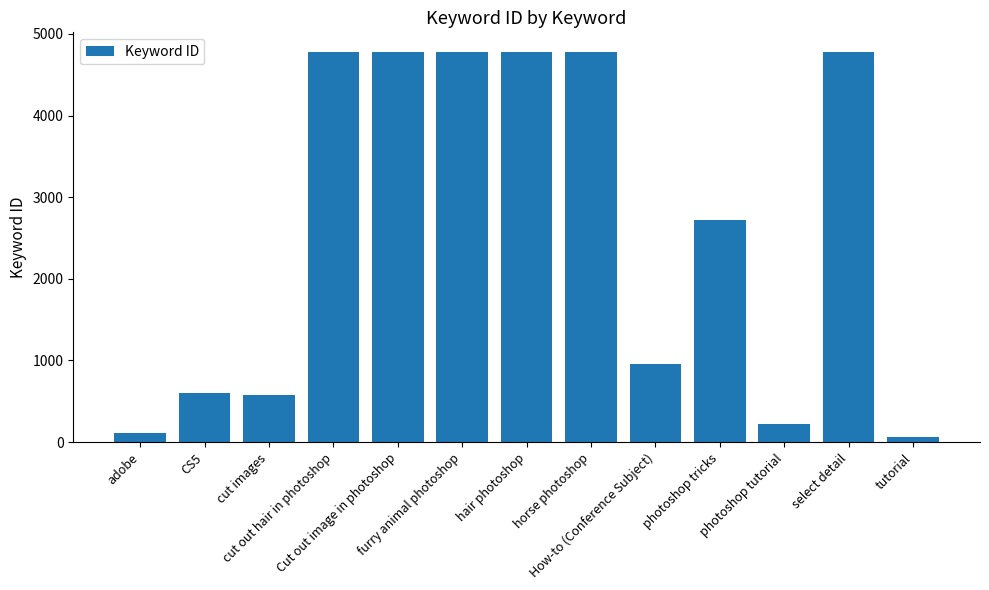

Approximately how many times larger is the value at How-to (Conference Subject) compared to horse photoshop?

0.2